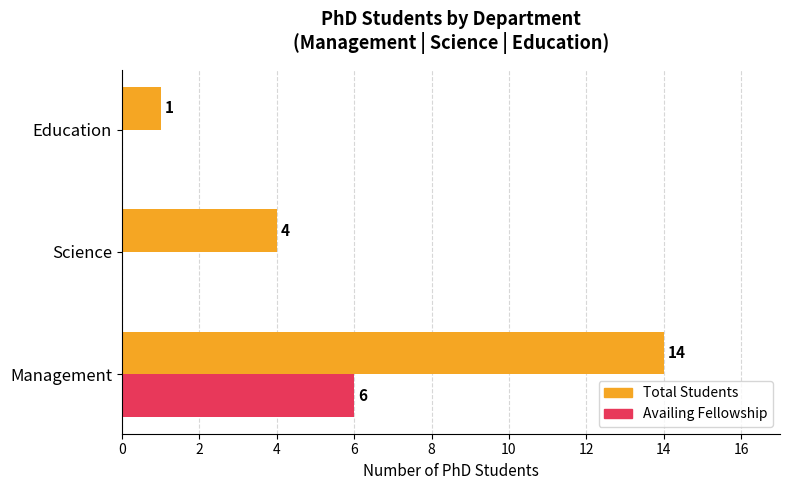

At which label does Total Students reach its peak?

Management